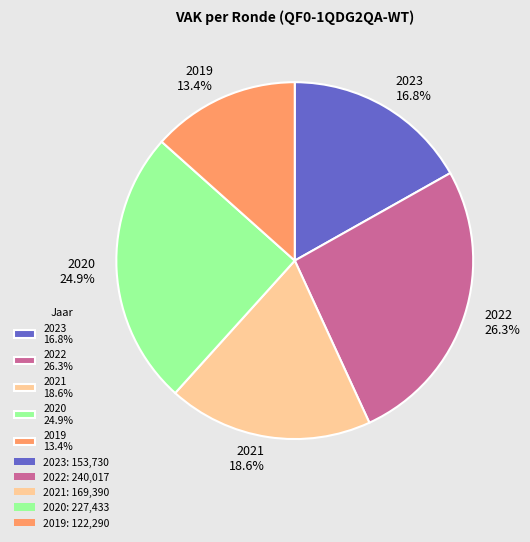

Rank the categories by value from highest to lowest.

2022 26.3%, 2020 24.9%, 2021 18.6%, 2023 16.8%, 2019 13.4%